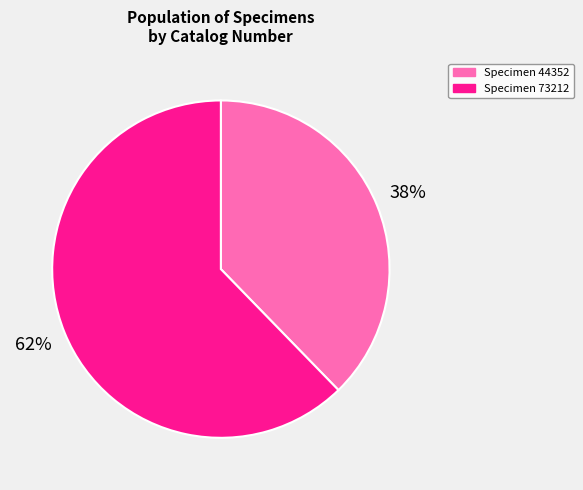

To the nearest percent, what is the average slice percentage?

50%